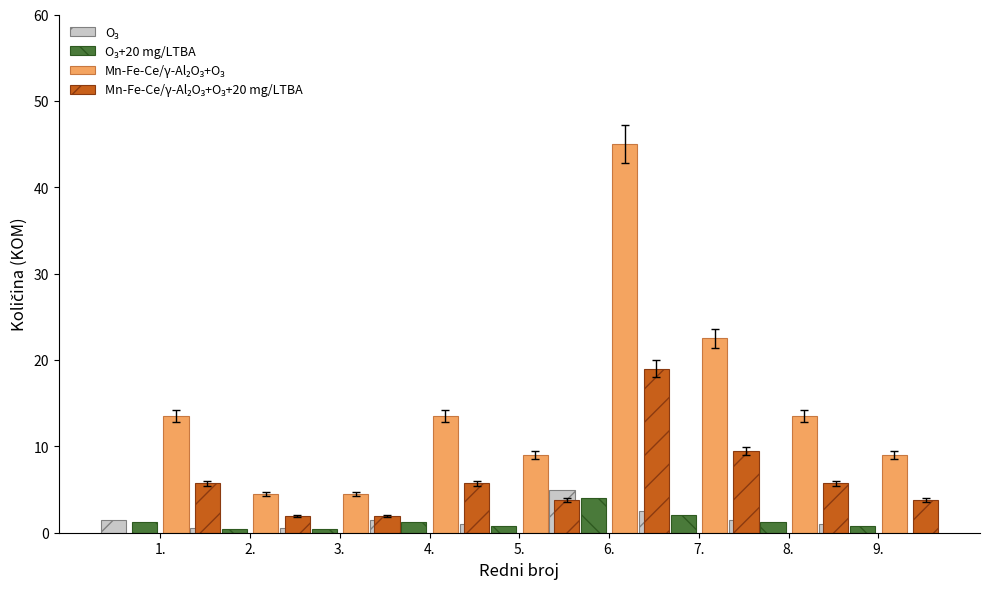

Reading left to right, list all the values displayed in this chart.

O₃: 1.5	0.5	0.5	1.5	1.0	5.0	2.5	1.5	1.0
O₃+20 mg/LTBA: 1.2	0.4	0.4	1.2	0.8	4.0	2.0	1.2	0.8
Mn-Fe-Ce/γ-Al₂O₃+O₃: 13.5	4.5	4.5	13.5	9.0	45.0	22.5	13.5	9.0
Mn-Fe-Ce/γ-Al₂O₃+O₃+20 mg/LTBA: 5.7	1.9	1.9	5.7	3.8	19.0	9.5	5.7	3.8